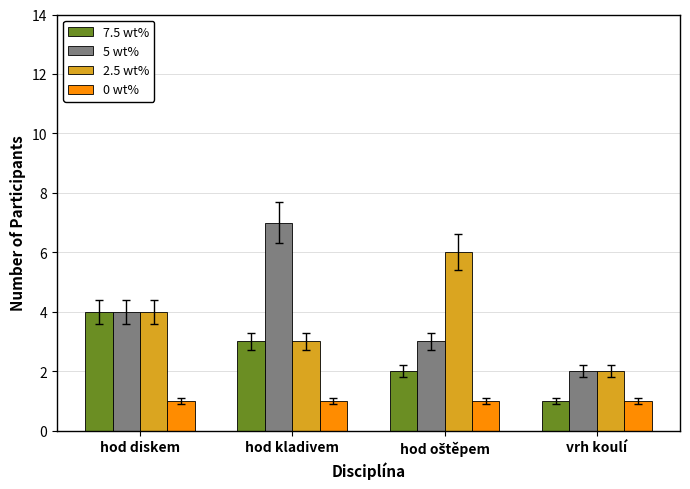

What is the total value across all series at vrh koulí?

6